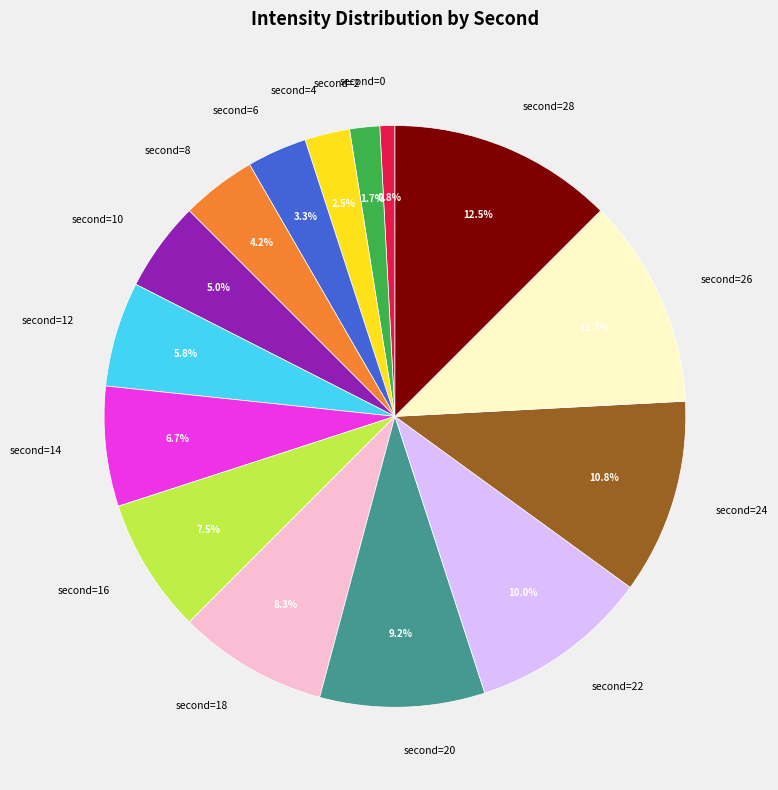

Is there a majority slice in this chart?

No